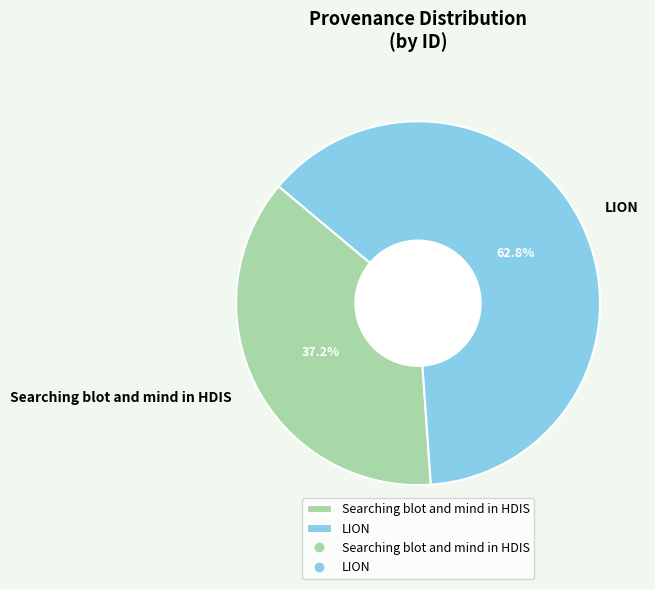

What is the total percentage of LION and Searching blot and mind in HDIS?

100.0%